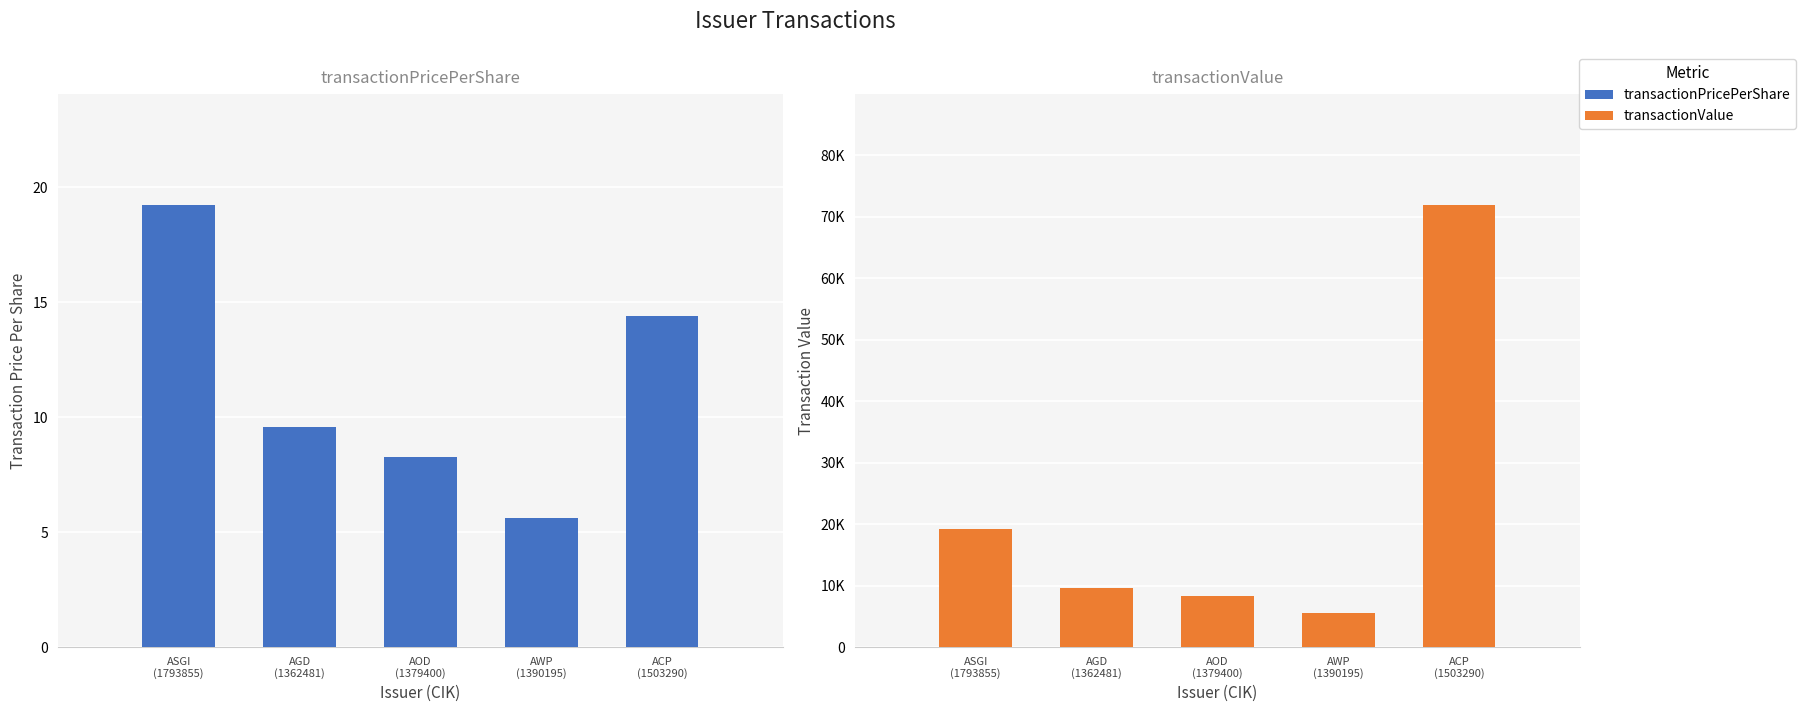

Which series has the largest total across all categories?

transactionValue